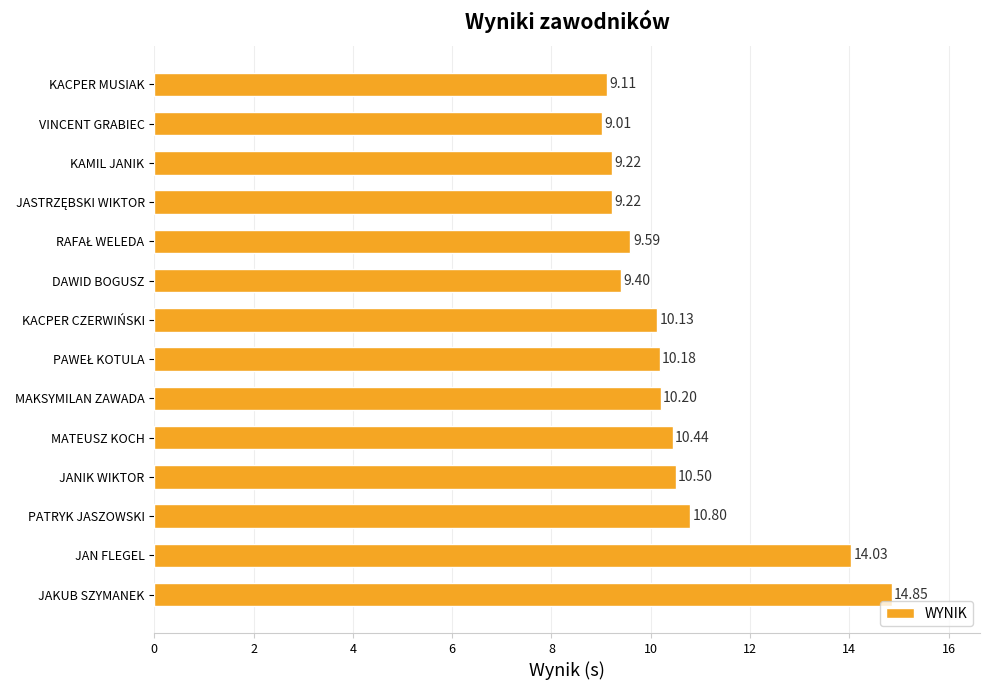

At which category does the chart reach its peak across all series?

JAKUB SZYMANEK